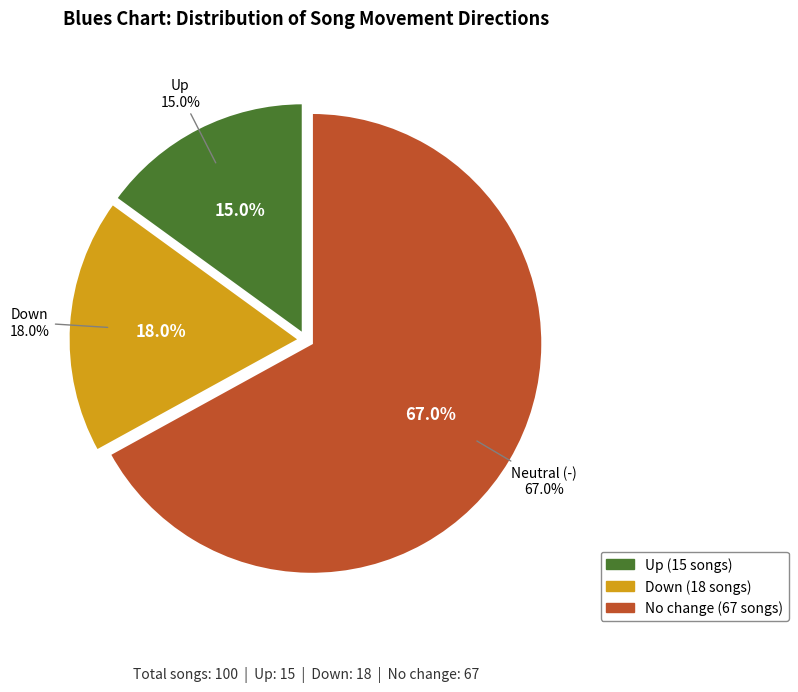

What is the change in value from up to -?

+52